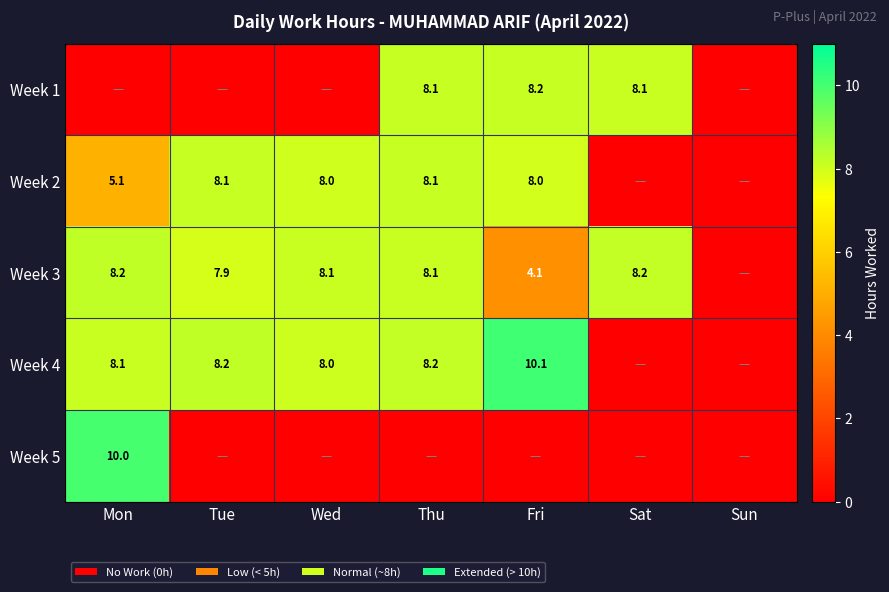

Is it true that Week 4 equals 8.2 at Tue?

True